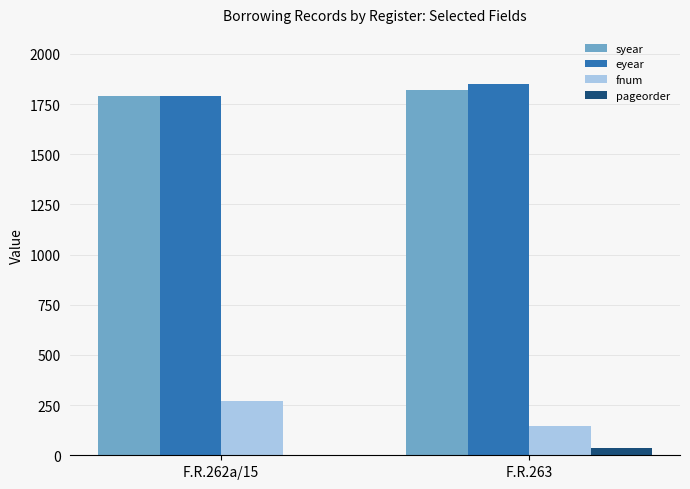

Is the value of syear at F.R.262a/15 greater than the value of pageorder at F.R.262a/15?

Yes